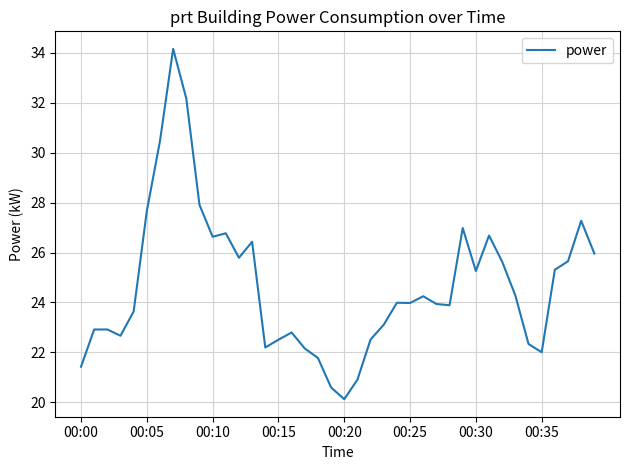

What is the difference between the maximum and minimum values?

14.0